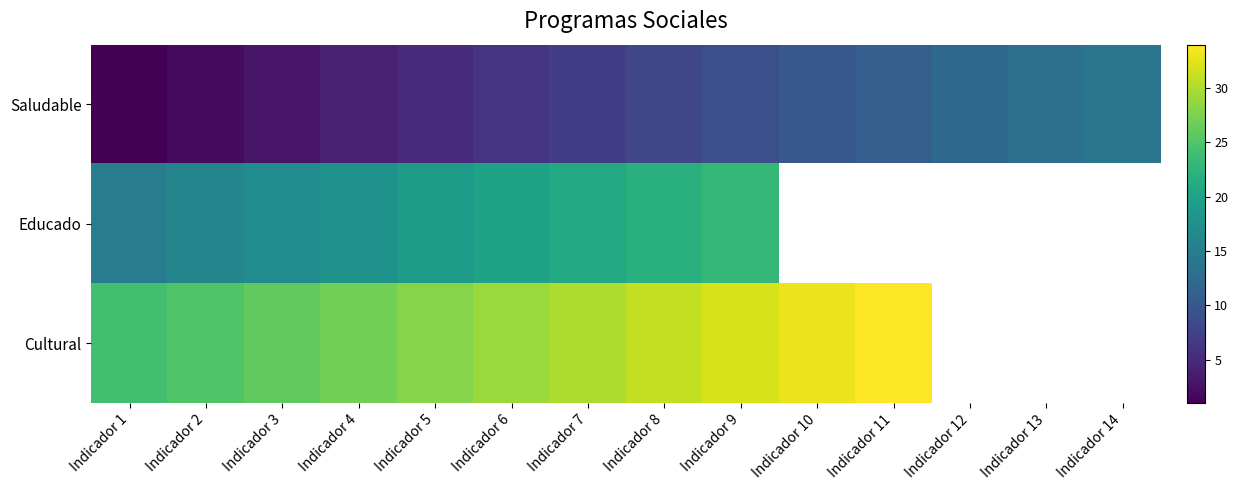

How many categories are shown in the chart?

14